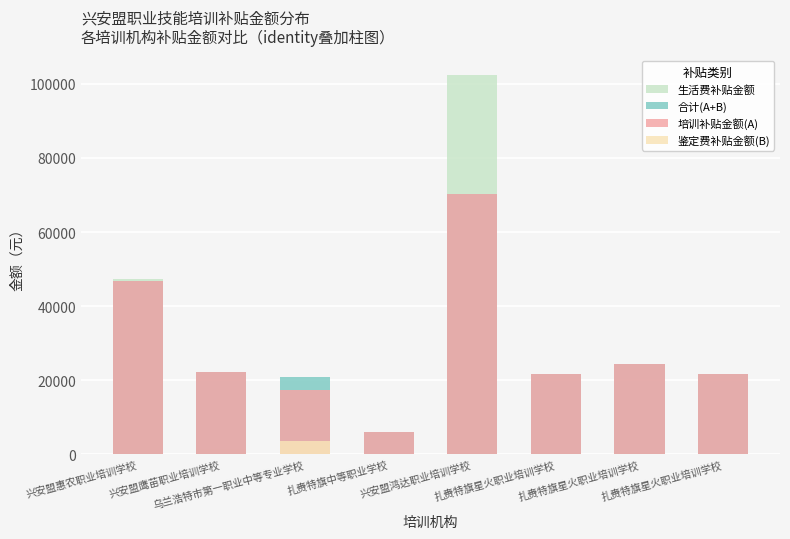

What is the minimum value for 合计(A+B)?

6080